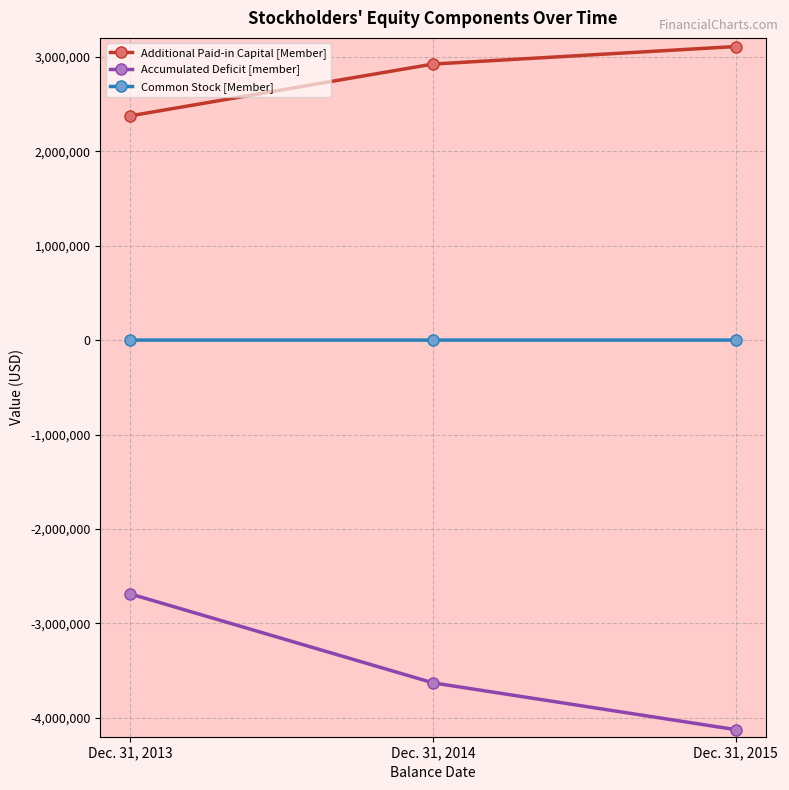

At which category is the sum across all series the highest?

Dec. 31, 2013